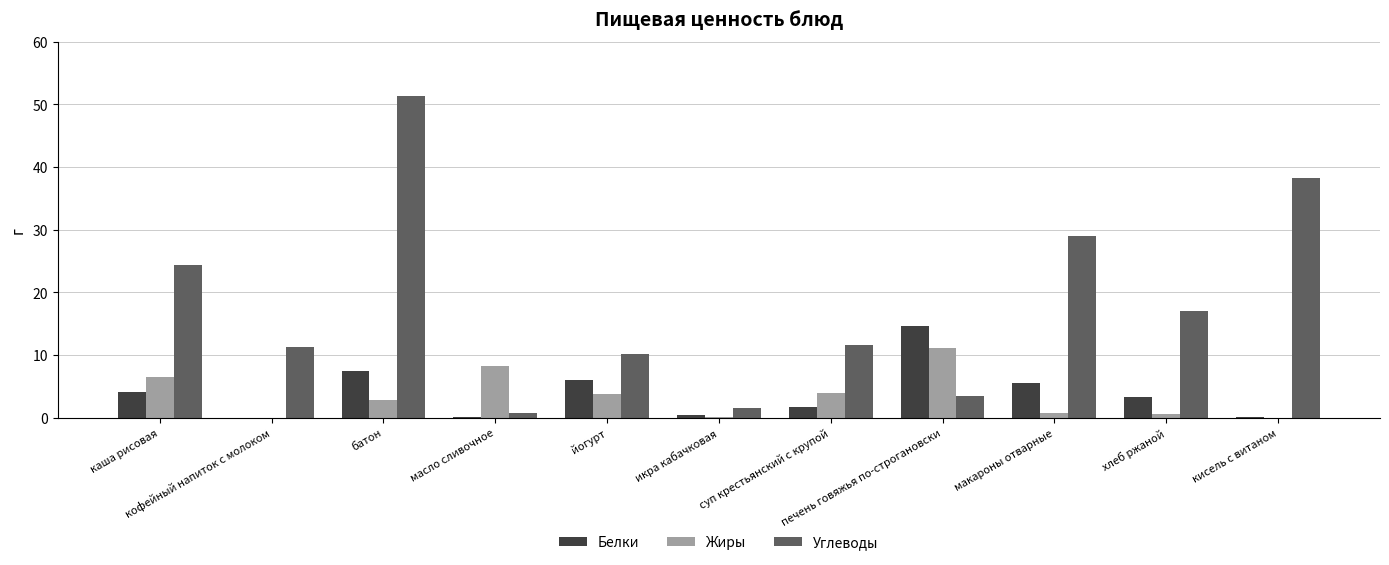

True or false: Белки has a value of 1.4 at йогурт.

False